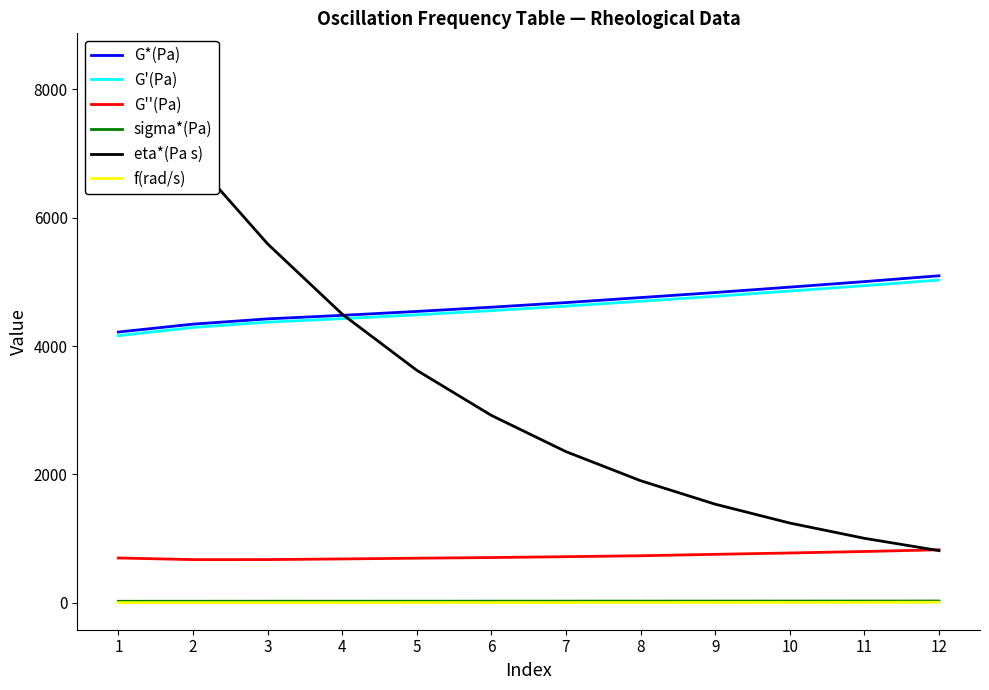

Does the chart display data point markers on the line(s)?

No